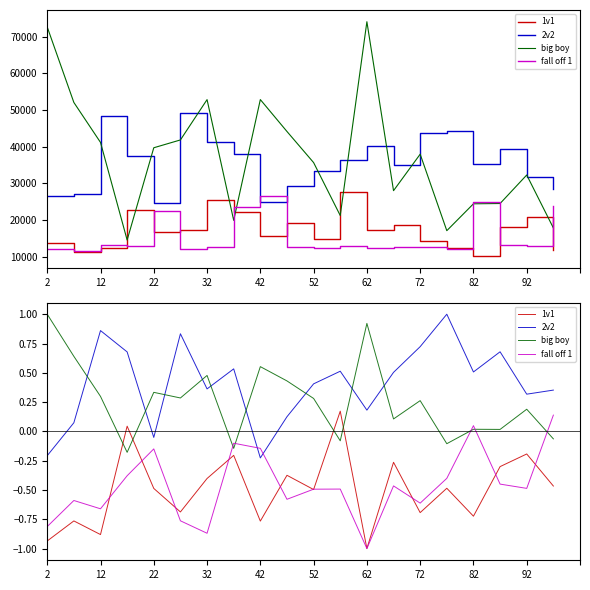

What is the average value of the 1v1 series?

-0.5